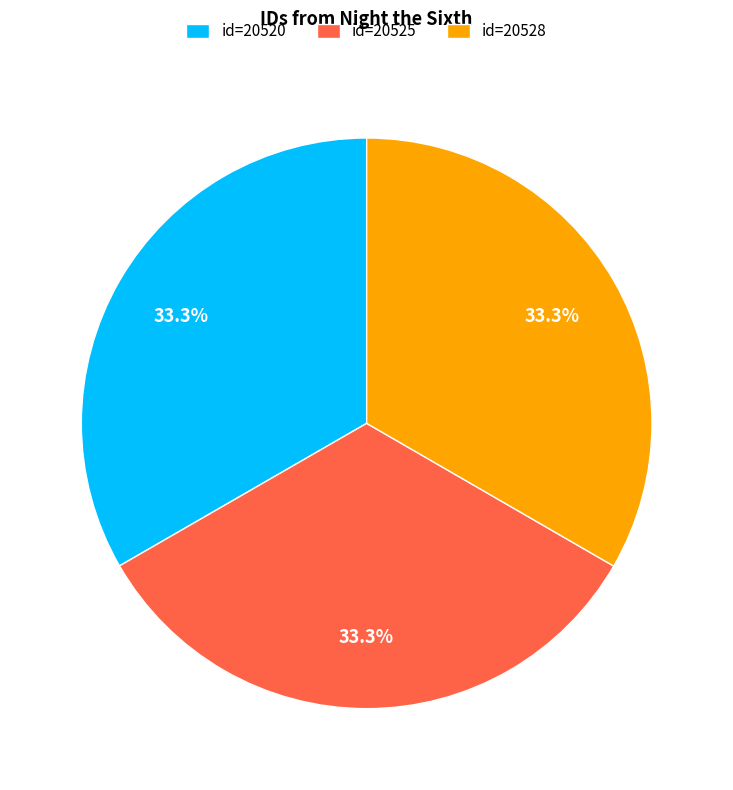

How many segments does this pie chart have?

3